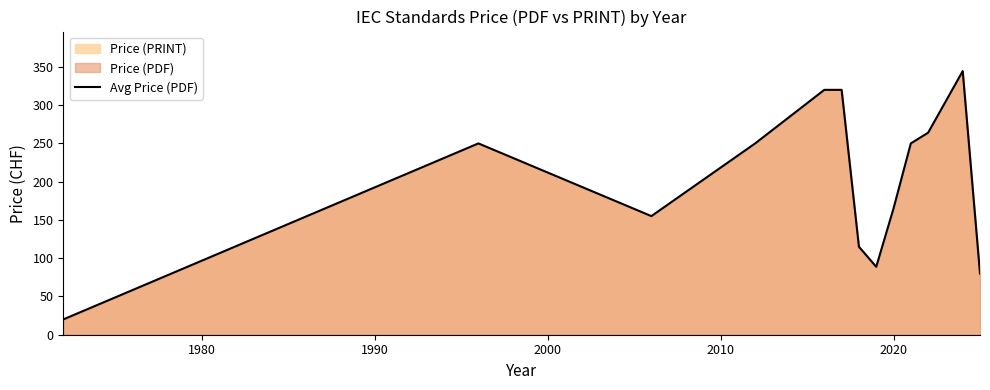

What is the difference between the maximum and minimum values?

324.5